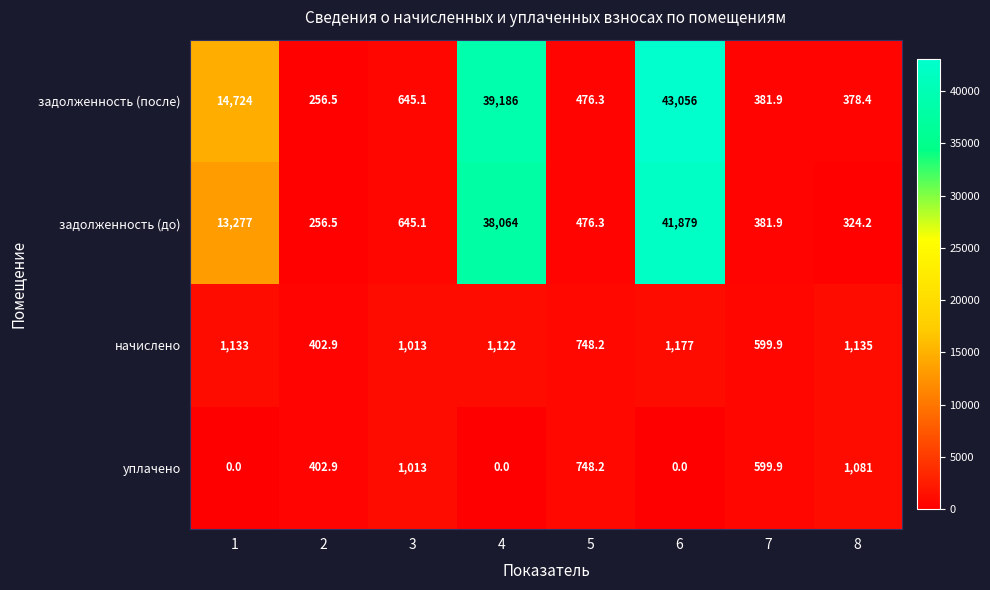

What is the difference between the maximum and minimum values in the задолженность (до) series?

41622.5